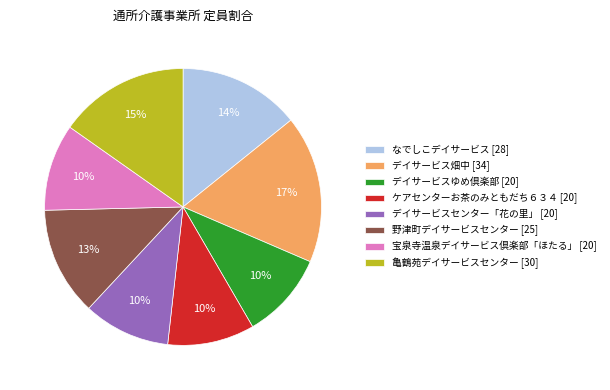

Which has a higher value, 野津町デイサービスセンター [25] or なでしこデイサービス [28]?

なでしこデイサービス [28]